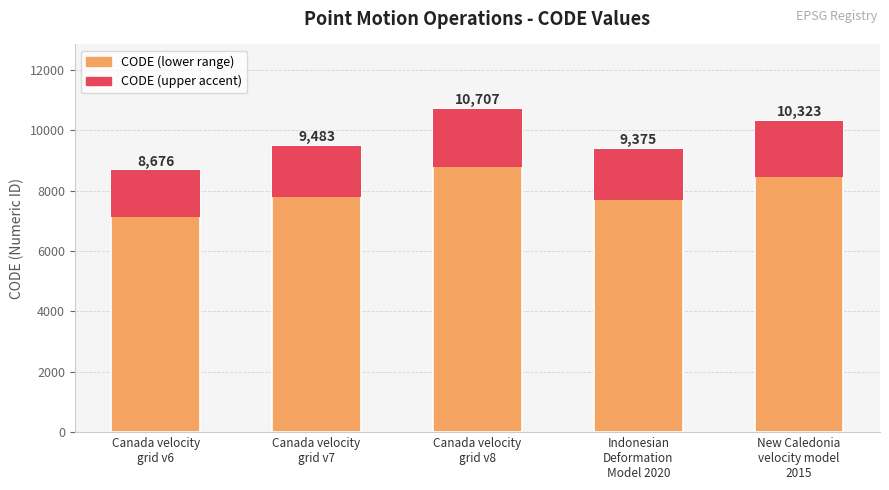

What is the ratio of the value at Canada velocity
grid v8 to the value at Indonesian
Deformation
Model 2020?

1.1